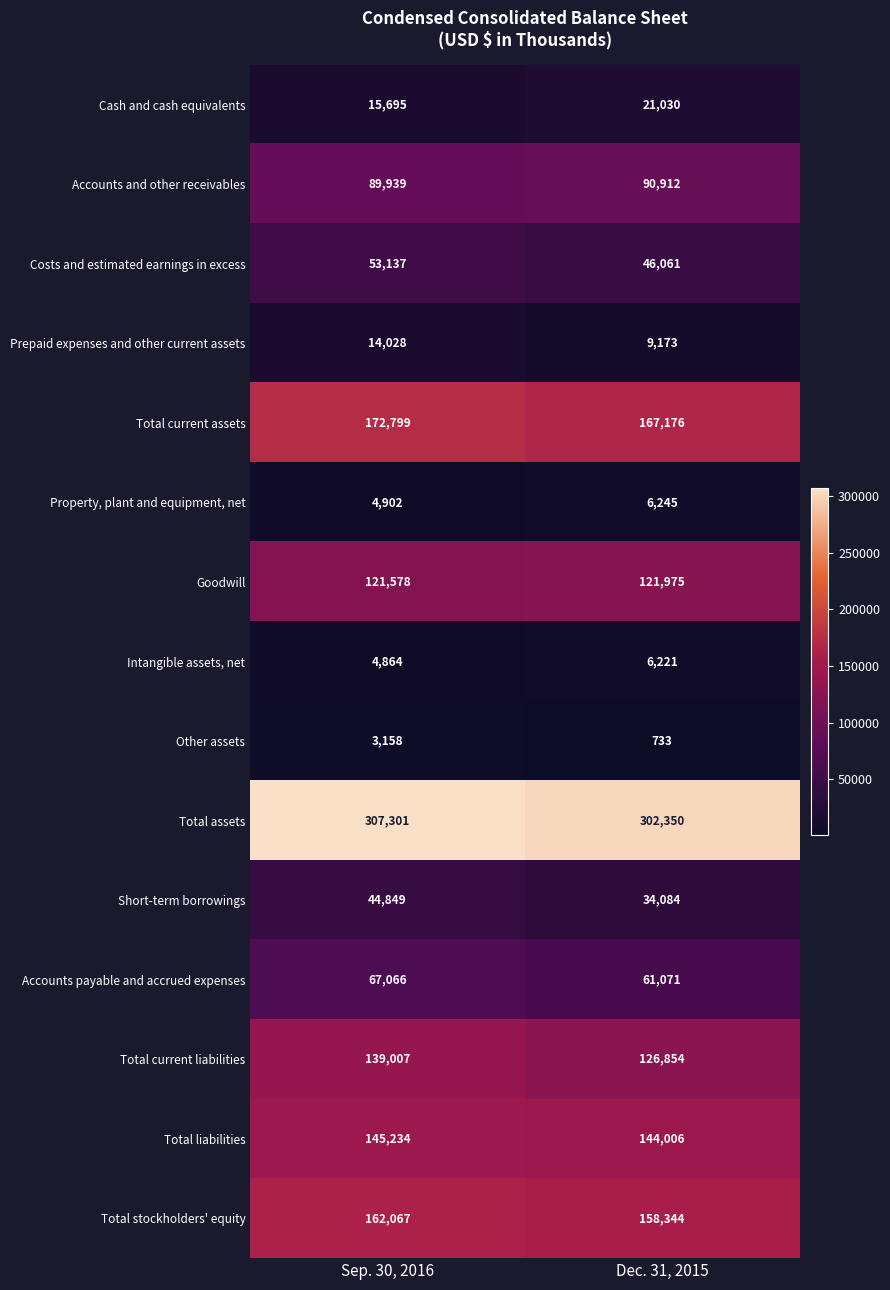

Which series changed the most between Sep. 30, 2016 and Dec. 31, 2015?

Total current liabilities